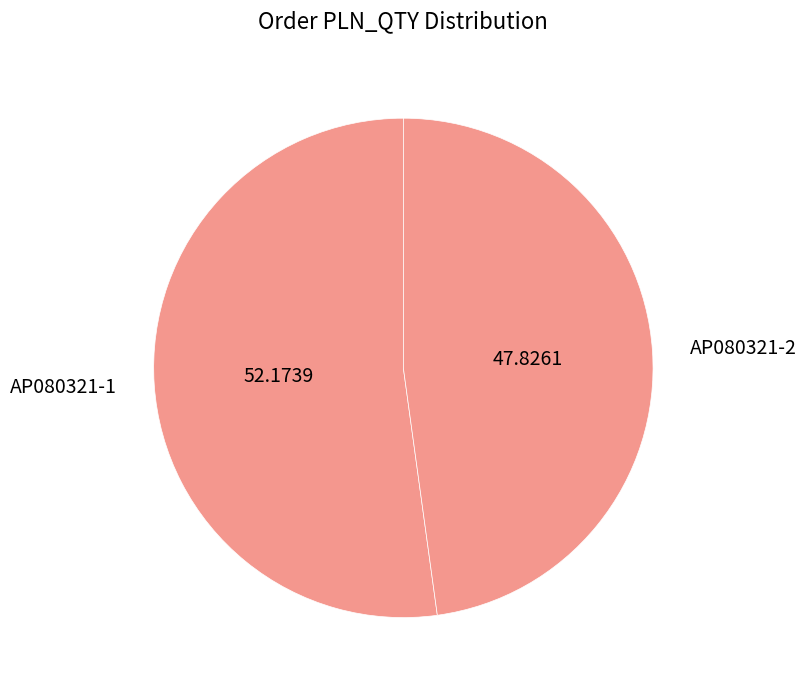

Is it true that AP080321-1 is 52% of the pie?

True